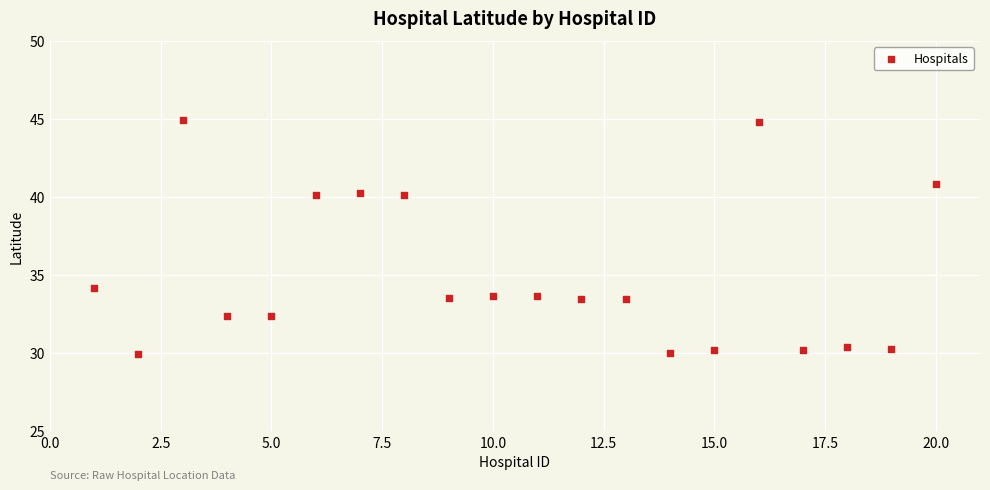

What Y value in the scatter plot is closest to 37?

34.2